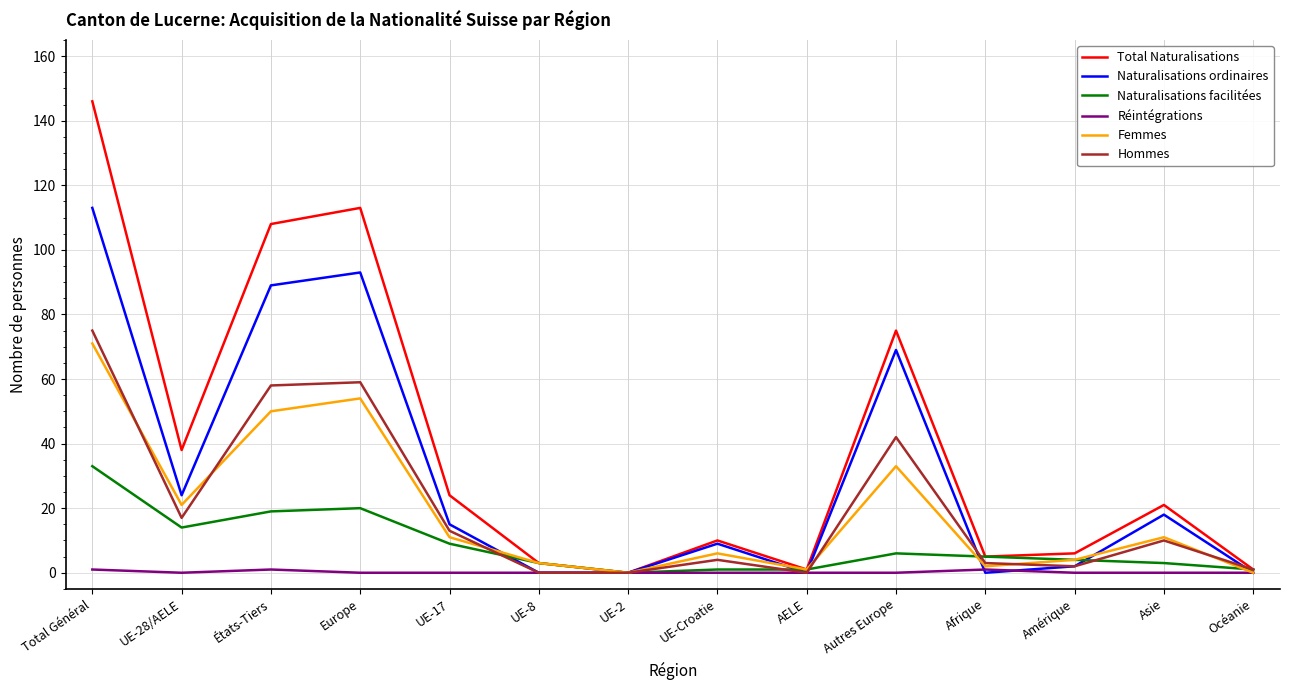

At which category does Naturalisations ordinaires reach its first local peak?

Europe